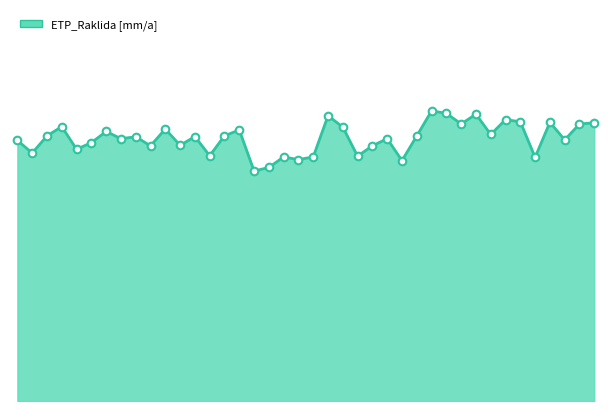

Is this an area chart (filled region under the line)?

Yes